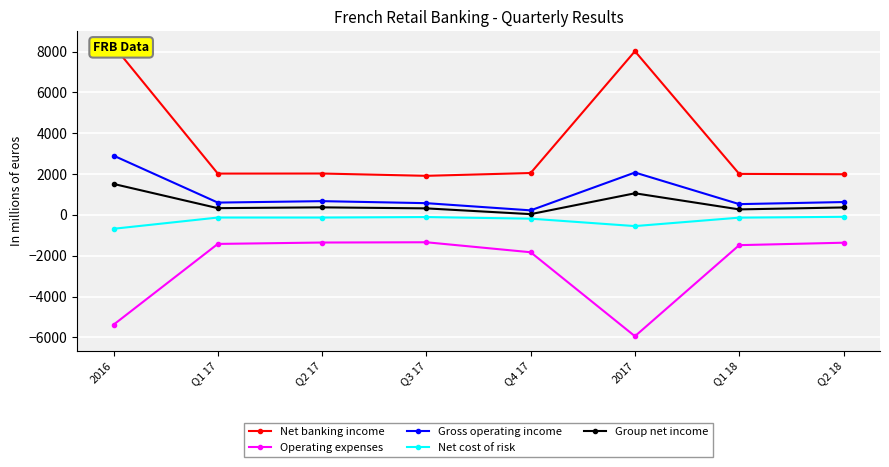

What is the average value of the Group net income series?

534